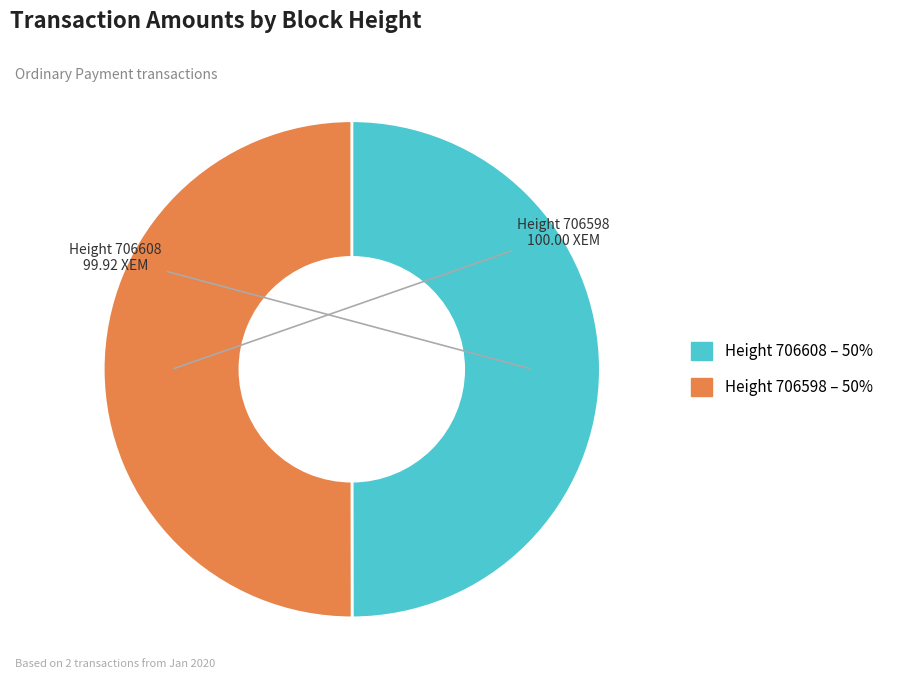

True or false: Height 706608 accounts for 43% of the total.

False